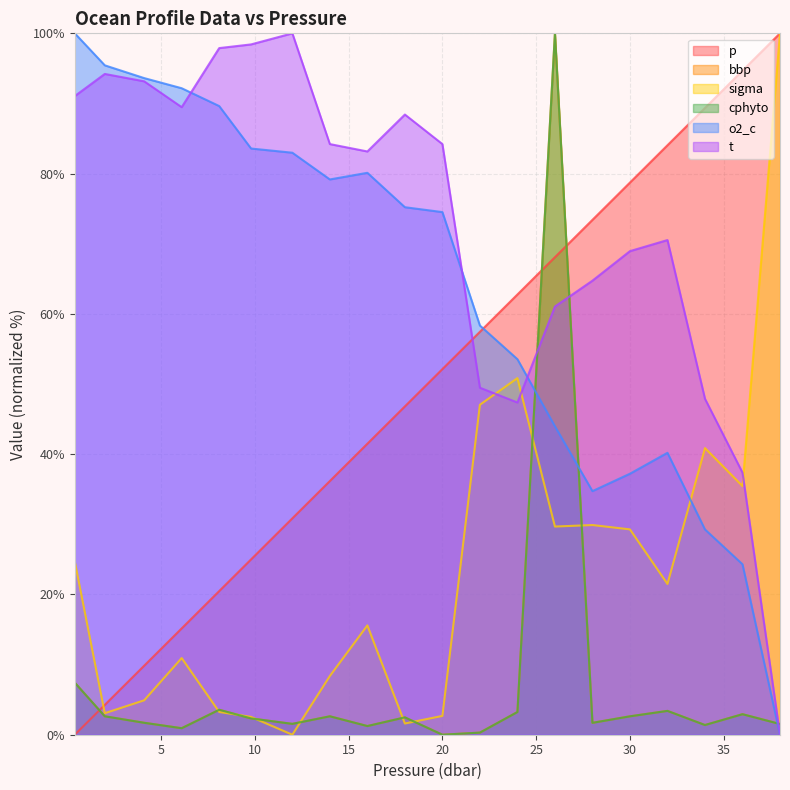

What is the difference between the second highest and second lowest values in the bbp series?

7.1